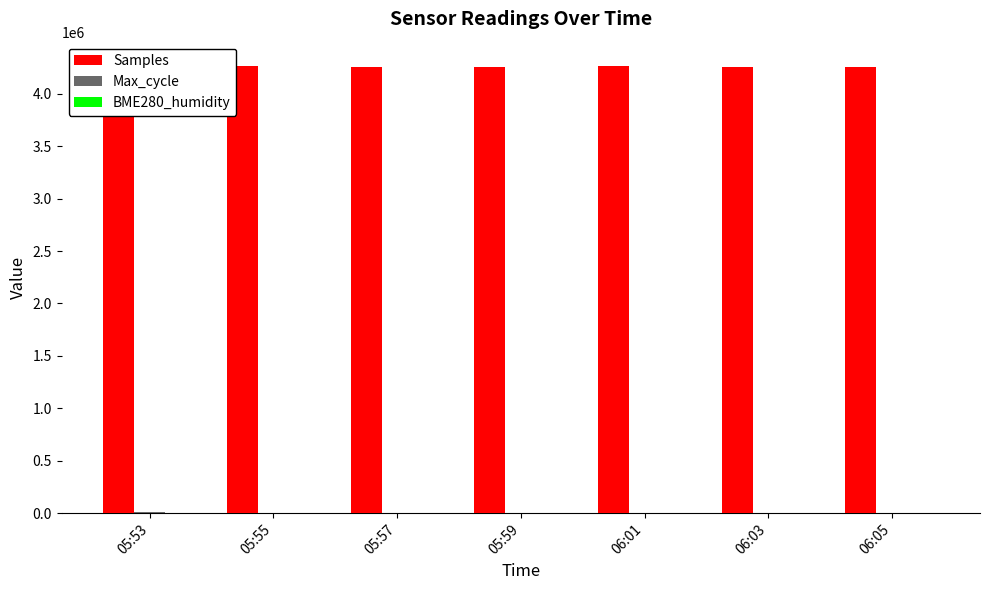

How many bars are there in total?

21